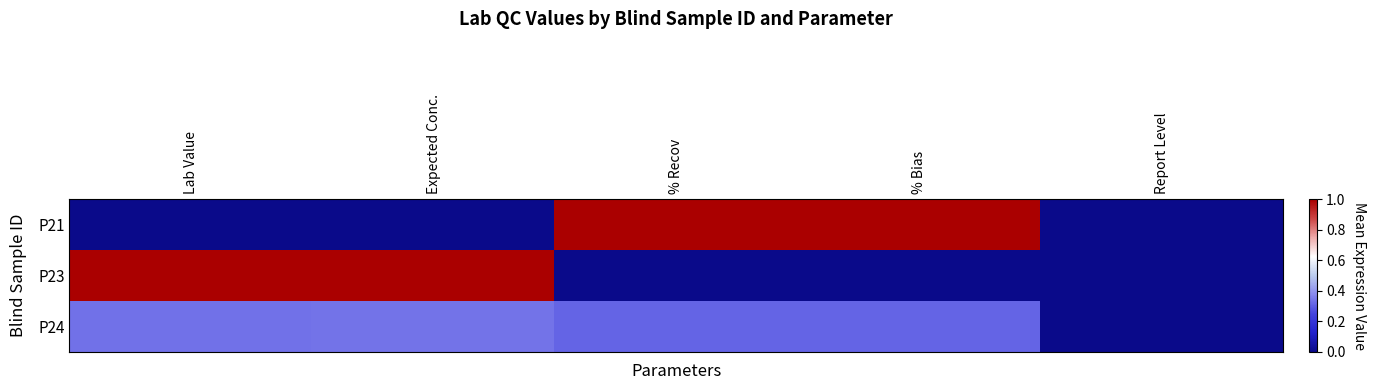

At which category is the sum across all series the highest?

Expected Conc.